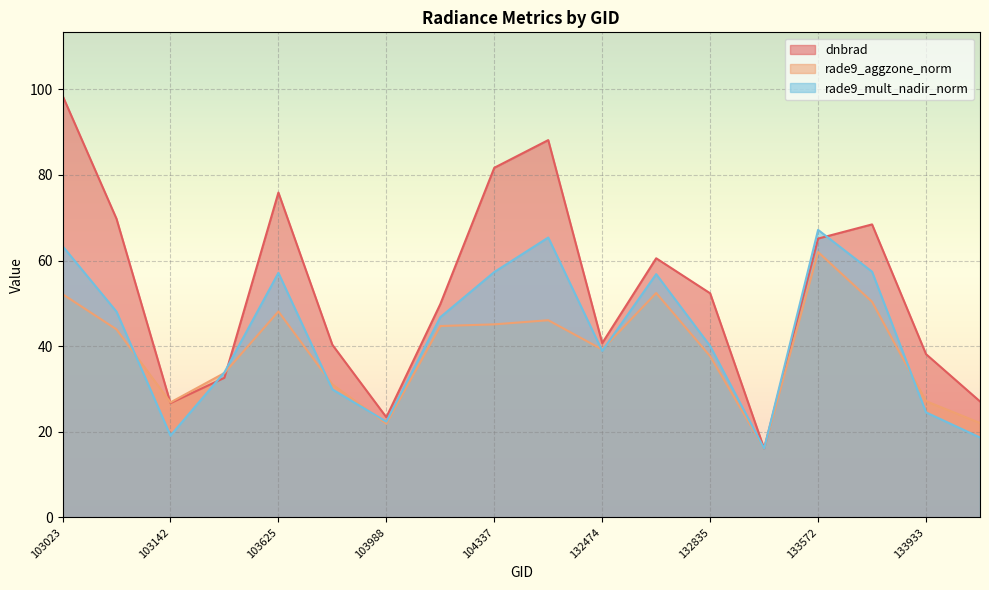

At which category does the chart reach its minimum across all series?

133392